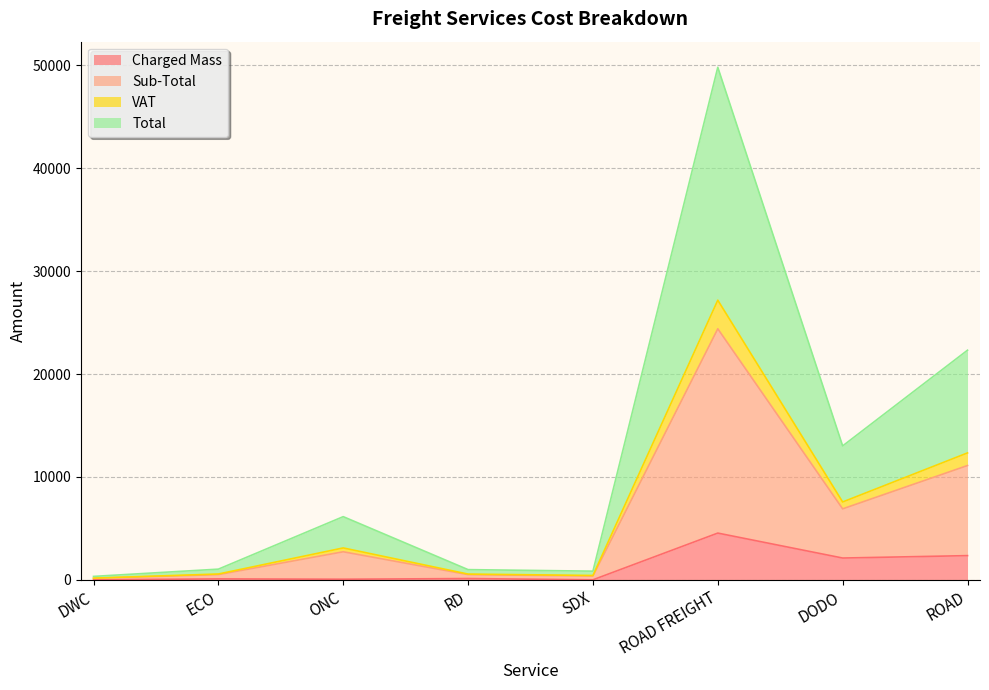

What is the value of the Total point at the 1st from the left?

145.4